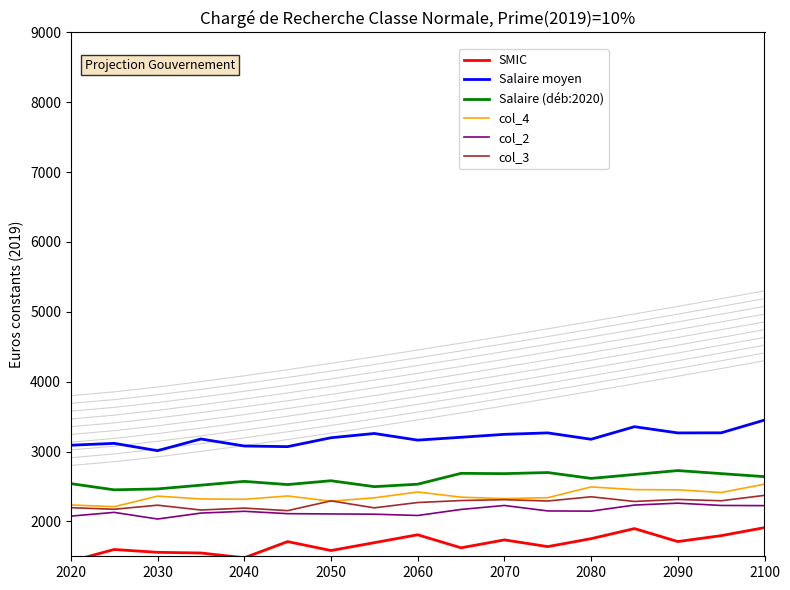

True or false: col_4 and col_2 intersect in this chart.

False